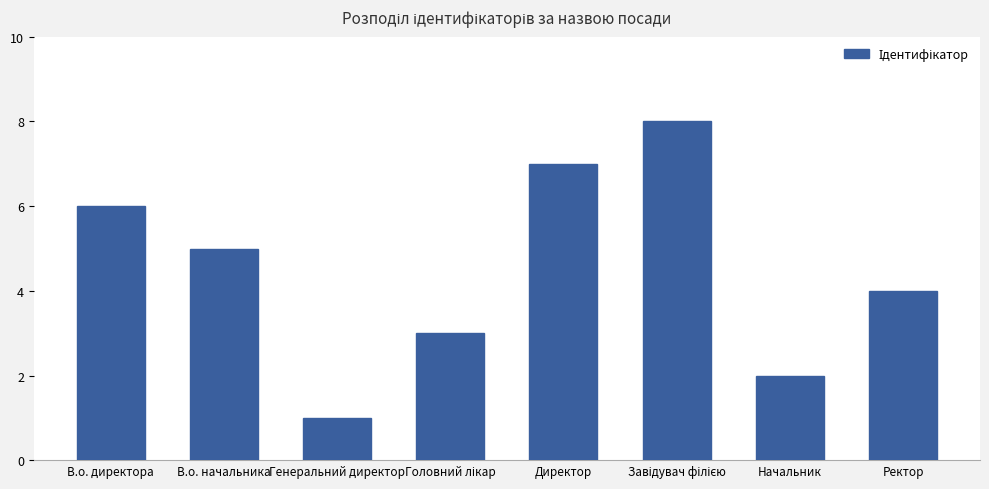

True or false: the data shows 4 at Ректор.

True